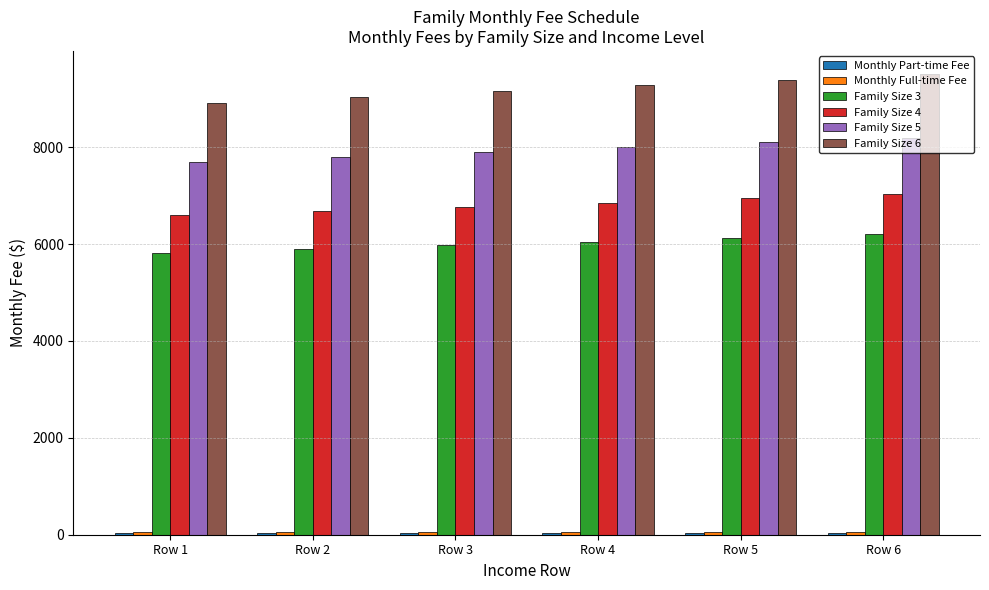

Is the value of Family Size 6 at Row 5 greater than the value of Family Size 4 at Row 1?

Yes